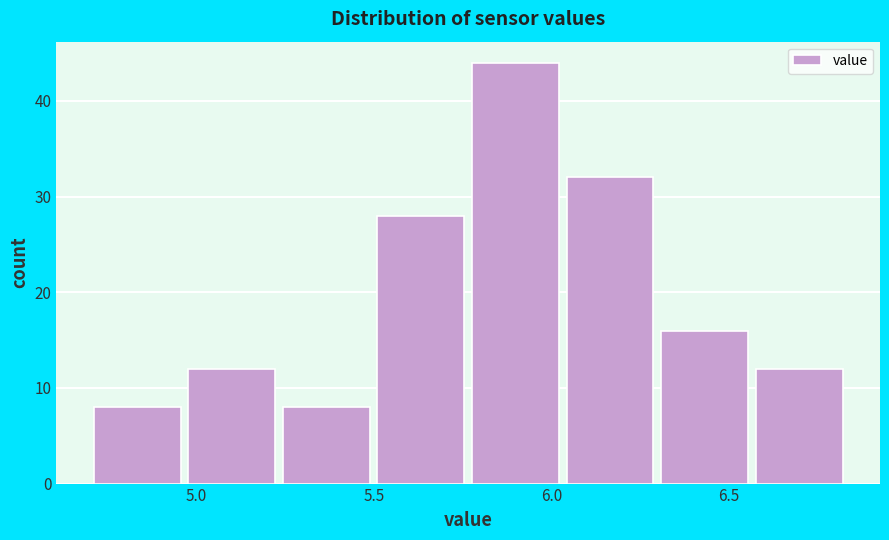

Reading left to right, transcribe this chart: for each bar, give the range it covers on the x-axis and its height. Neither the bar edges nor the heights are printed on the chart, so give them approximately, as read against the axes.

4.70 to 4.95: 8
4.95 to 5.25: 12
5.25 to 5.50: 8
5.50 to 5.75: 28
5.75 to 6.05: 44
6.05 to 6.30: 32
6.30 to 6.55: 16
6.55 to 6.85: 12